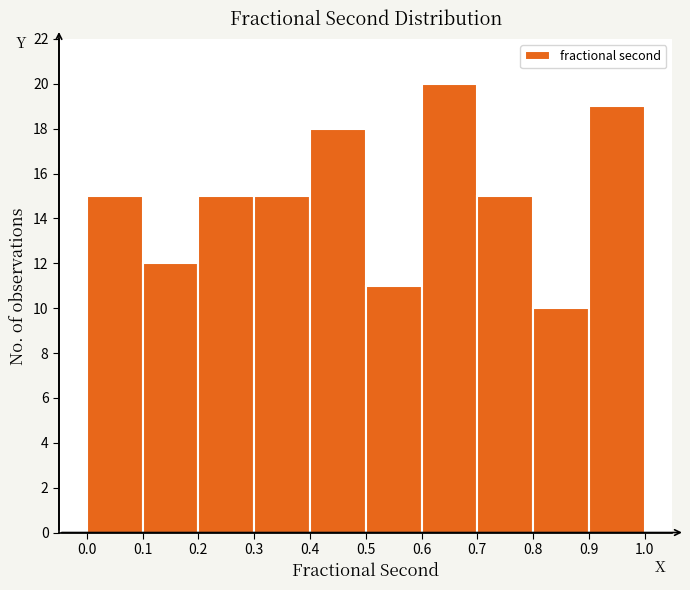

What is the height of the bar covering 0.6 to 0.7 on the x-axis? The values are not printed on the chart, so give them approximately, as read against the axis.

20